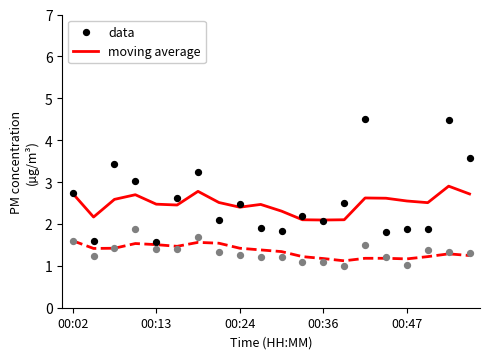

At how many categories does at least one series exceed 4?

2